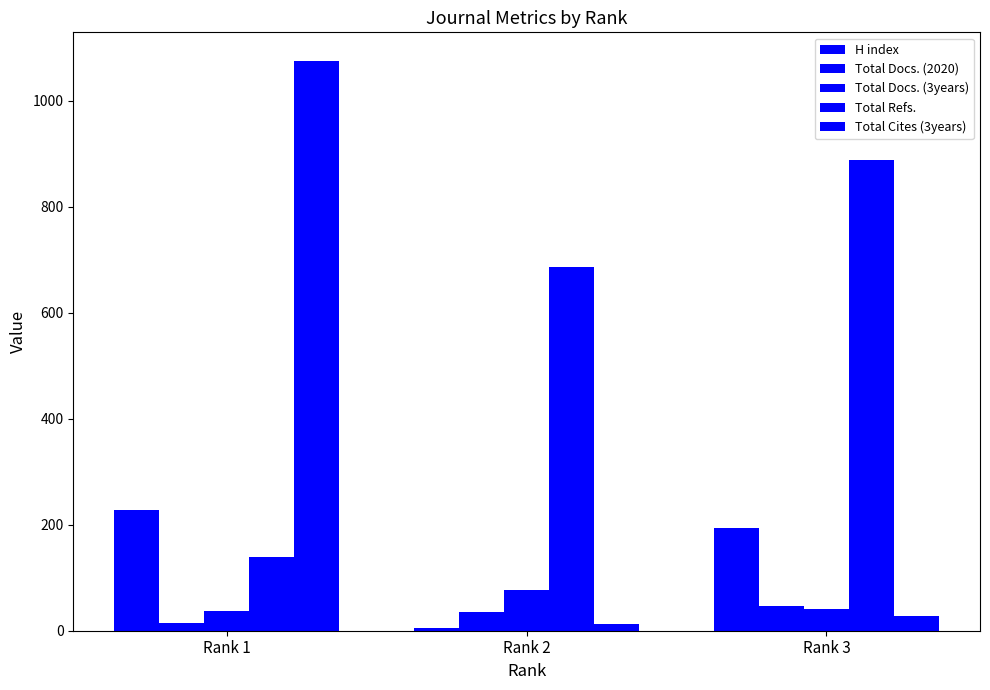

How many data points in Total Cites (3years) are less than 27?

1